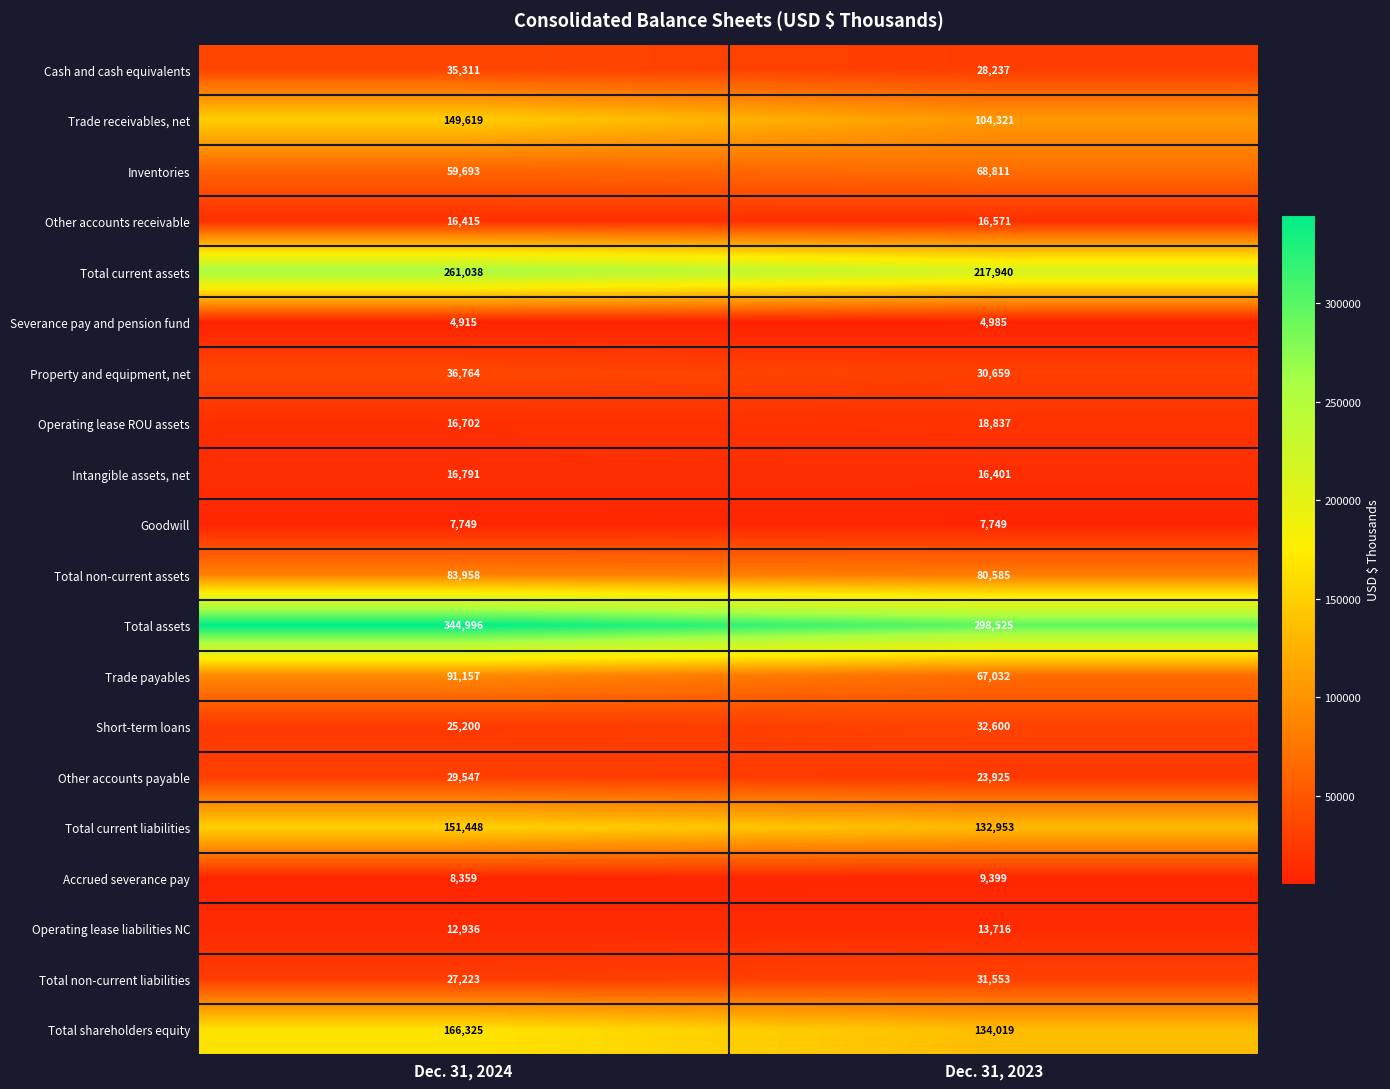

Which series changed the most between Dec. 31, 2024 and Dec. 31, 2023?

Total assets